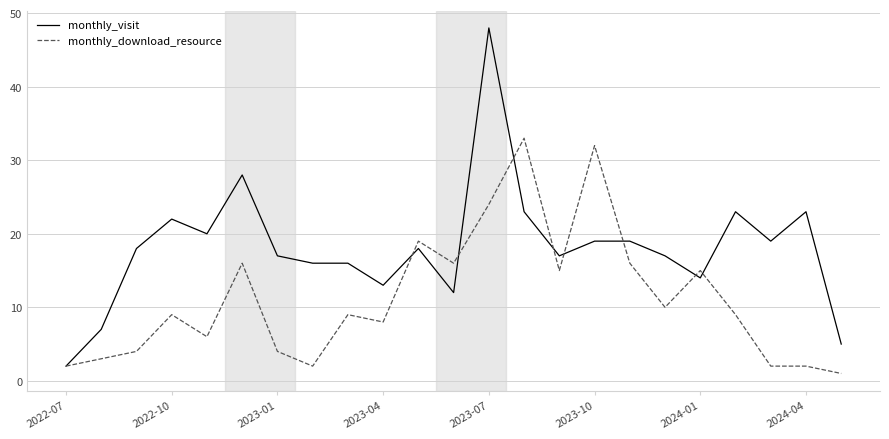

List the series in order of their peak value, highest first.

monthly_visit, monthly_download_resource